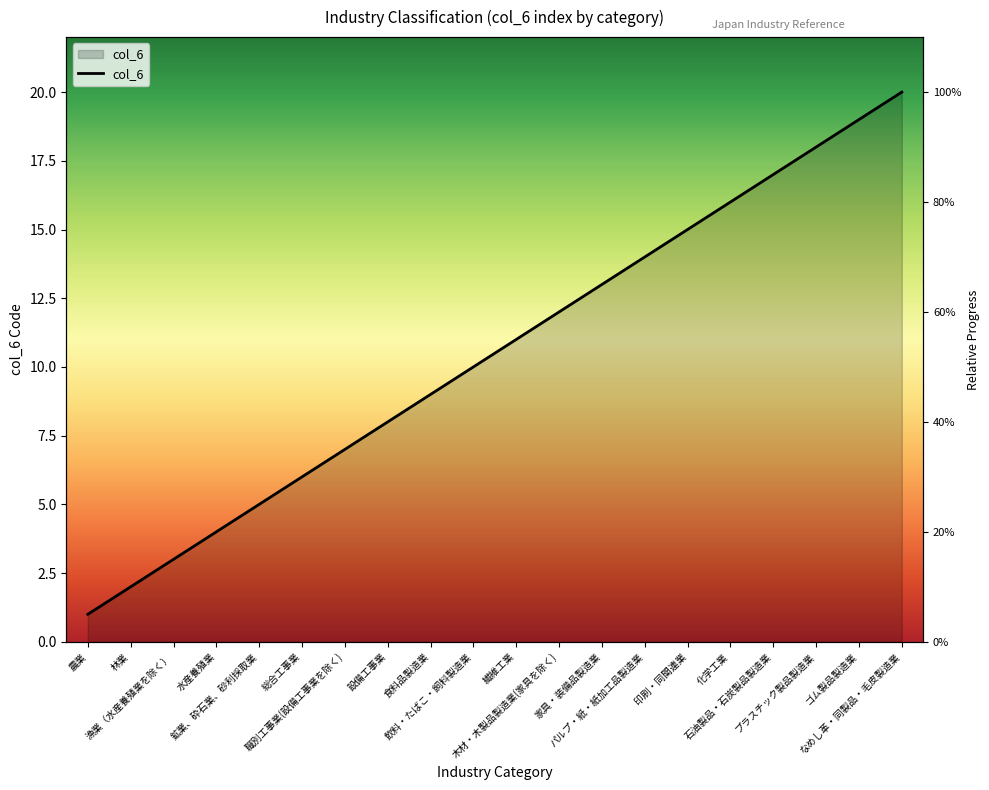

Which label corresponds to the smallest value in the chart?

農業